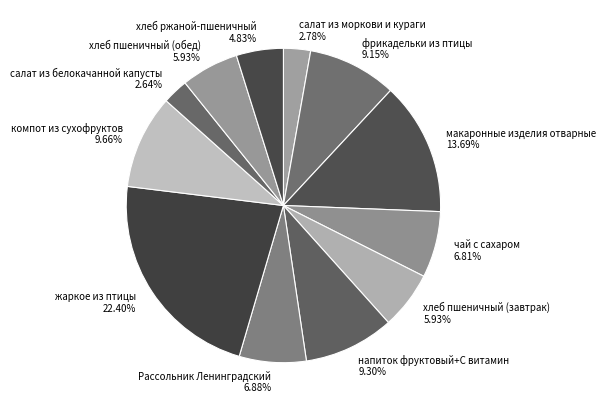

Between Рассольник Ленинградский and фрикадельки из птицы, which is larger?

фрикадельки из птицы